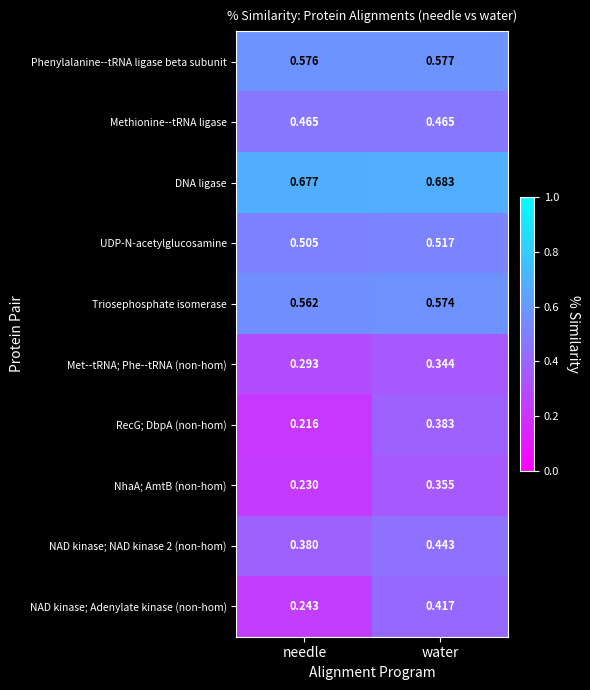

Where is NAD kinase; NAD kinase 2 (non-hom) nearest to the value 0?

needle